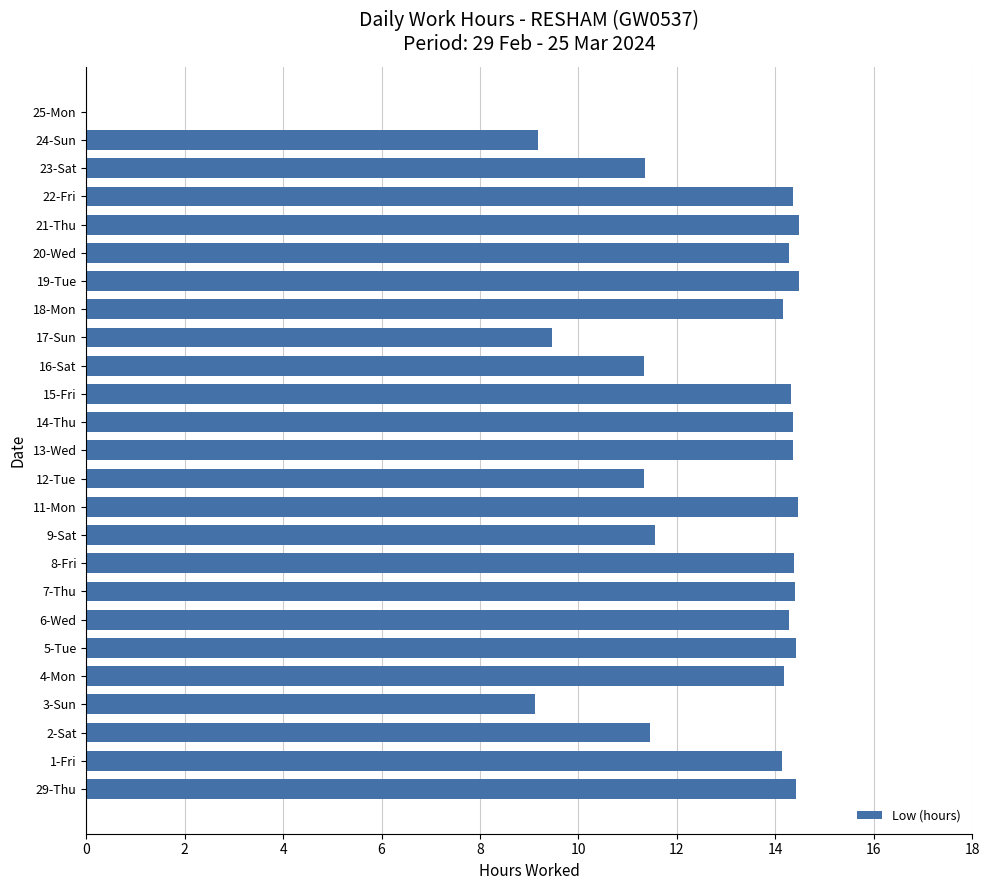

What is the greatest value displayed?

14.5